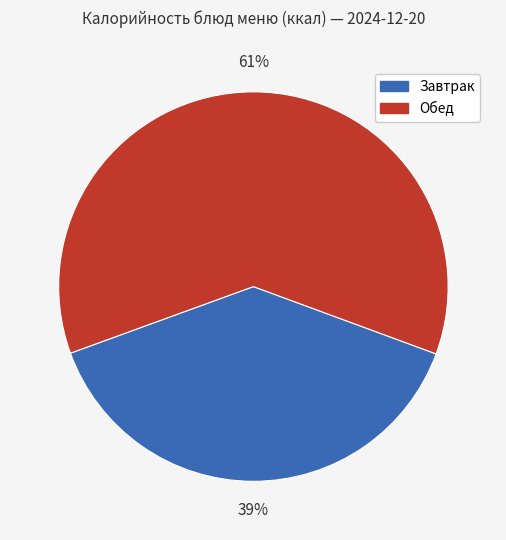

To the nearest percent, what percentage of the pie is Обед?

61%